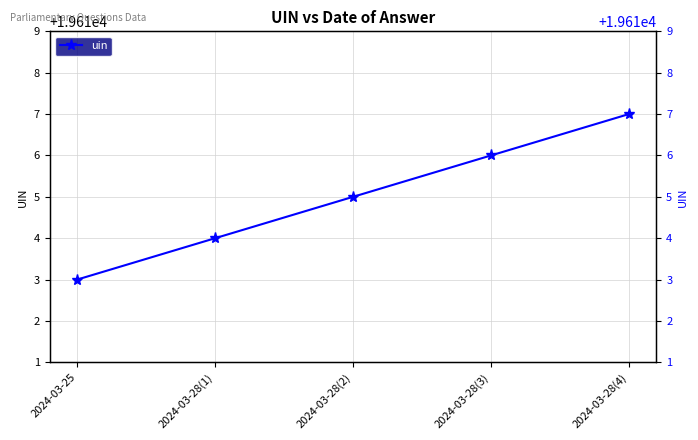

How many lines are shown in the chart?

1